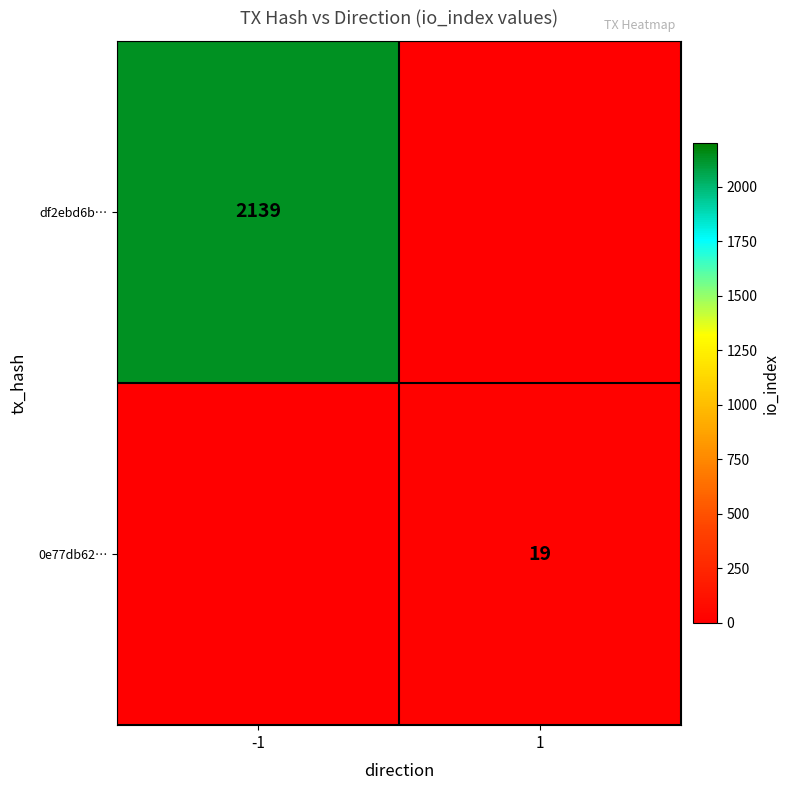

Is the value of 0e77db62… at -1 greater than the value of df2ebd6b… at -1?

No